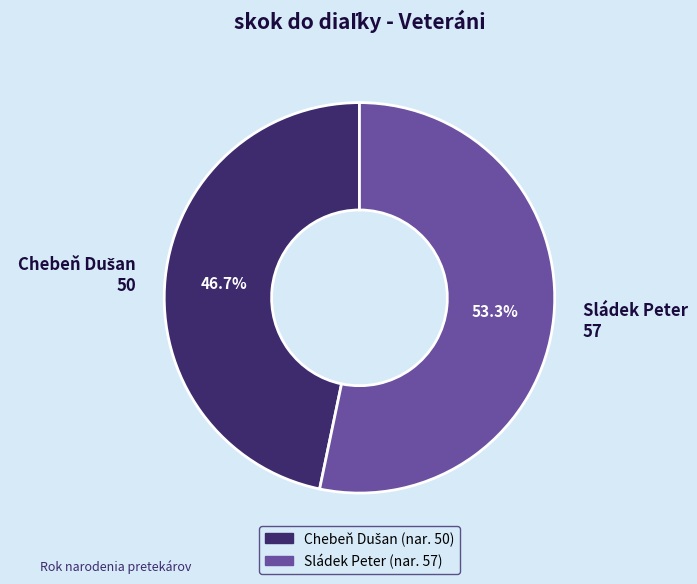

Which category has the biggest portion of the pie?

Sládek Peter